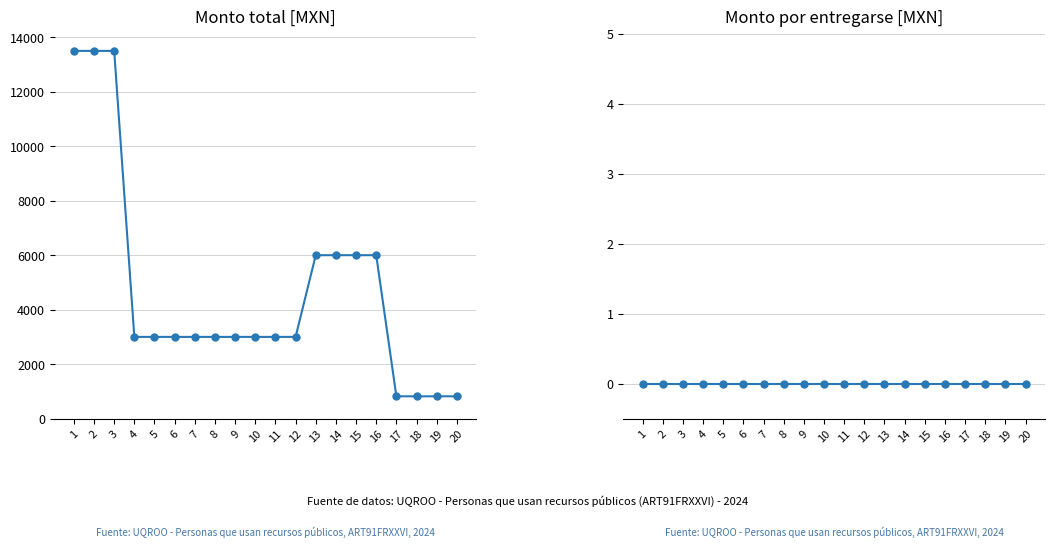

Which has a higher value, 11 or 17?

11